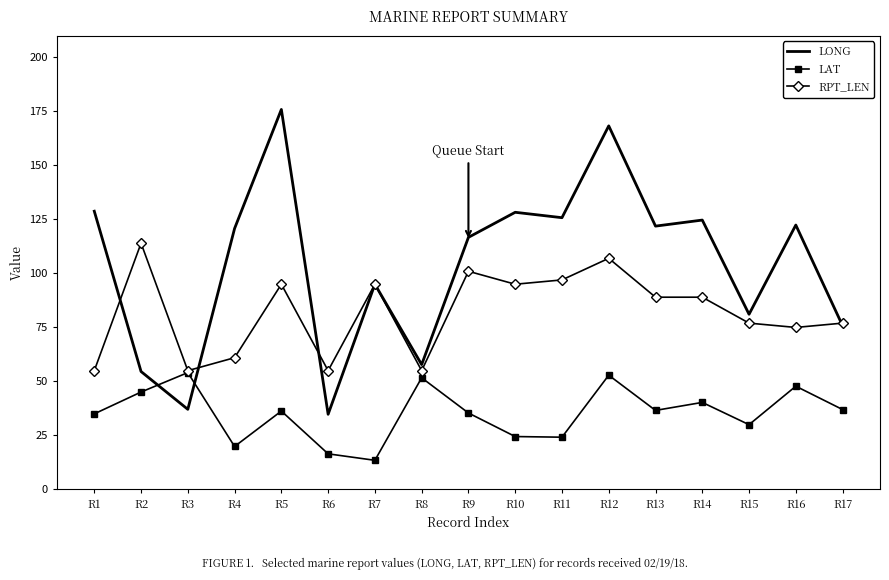

Which category has the lowest value in the LONG series?

R6